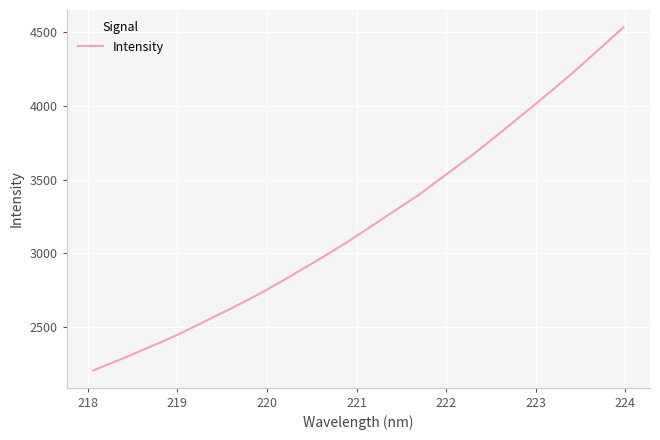

Does the chart display data point markers on the line(s)?

No